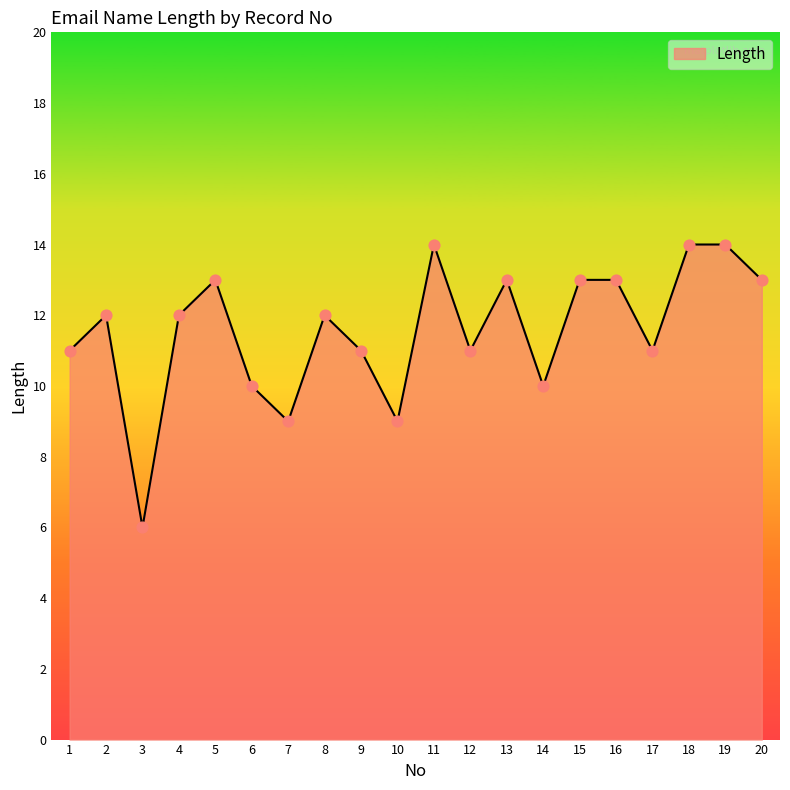

Between 3 and 11, which is larger?

11